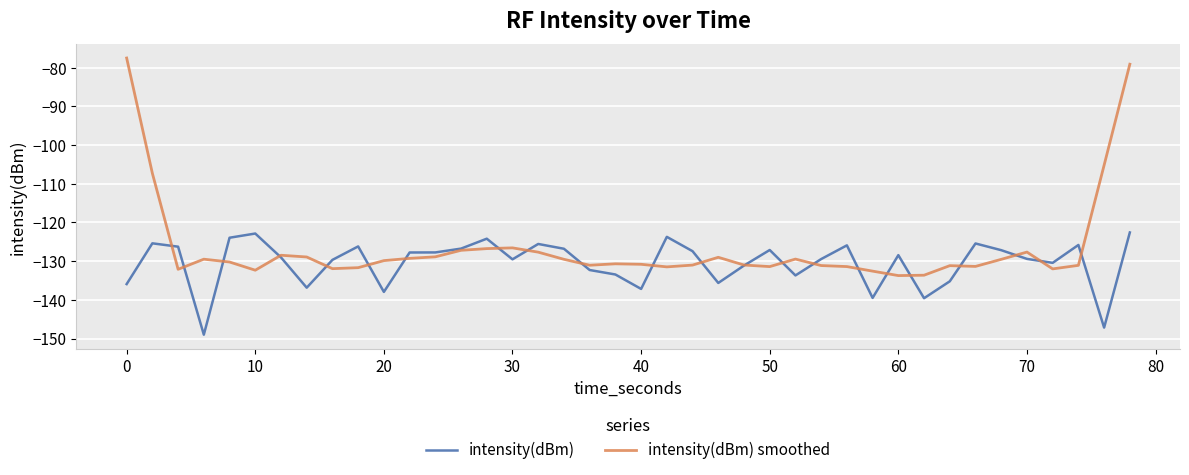

In intensity(dBm) smoothed, how many points are lower than both neighbors (excluding endpoints)?

9